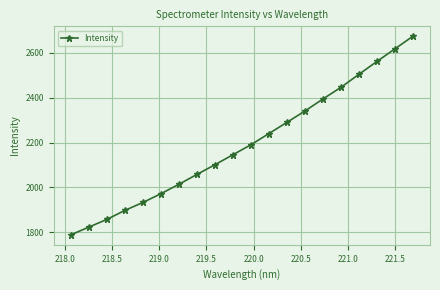

What is the average value?

2192.4